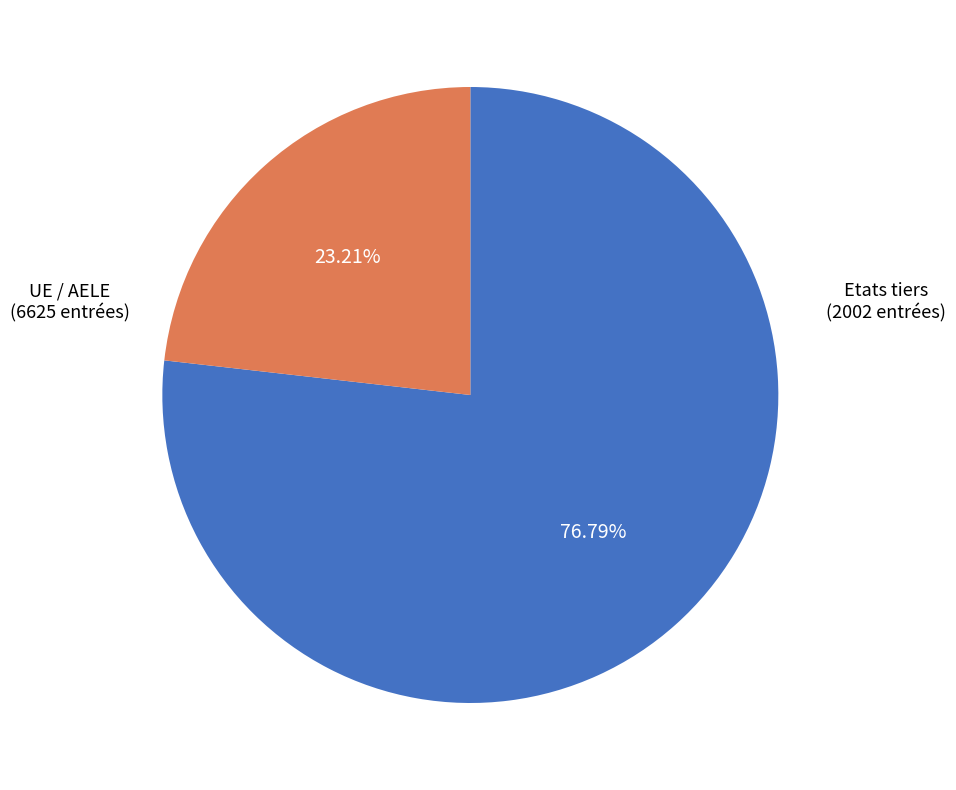

Does any single category account for the majority?

Yes